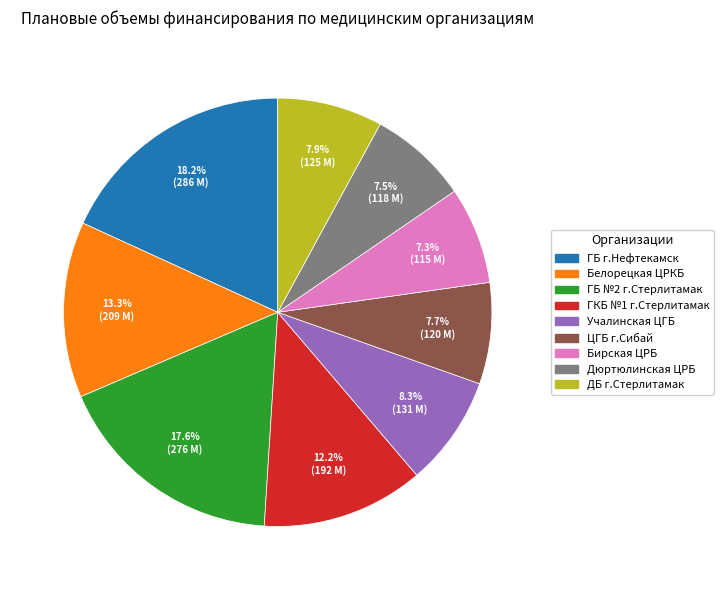

How many slices are in this pie chart?

9